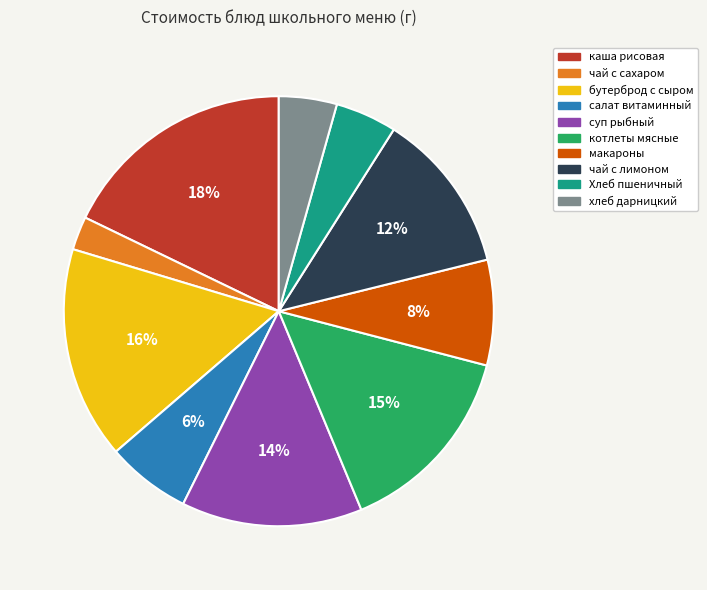

Does чай с сахаром account for over 50% of the chart?

No